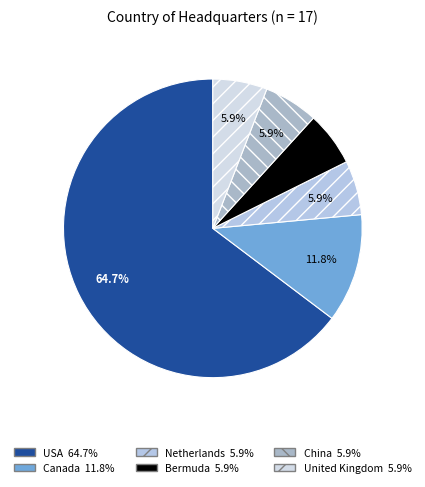

Which category has the biggest portion of the pie?

USA